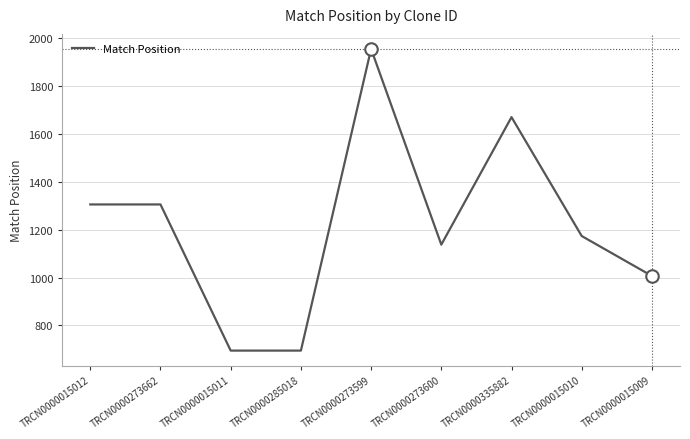

What is the difference between the maximum and minimum values?

1261